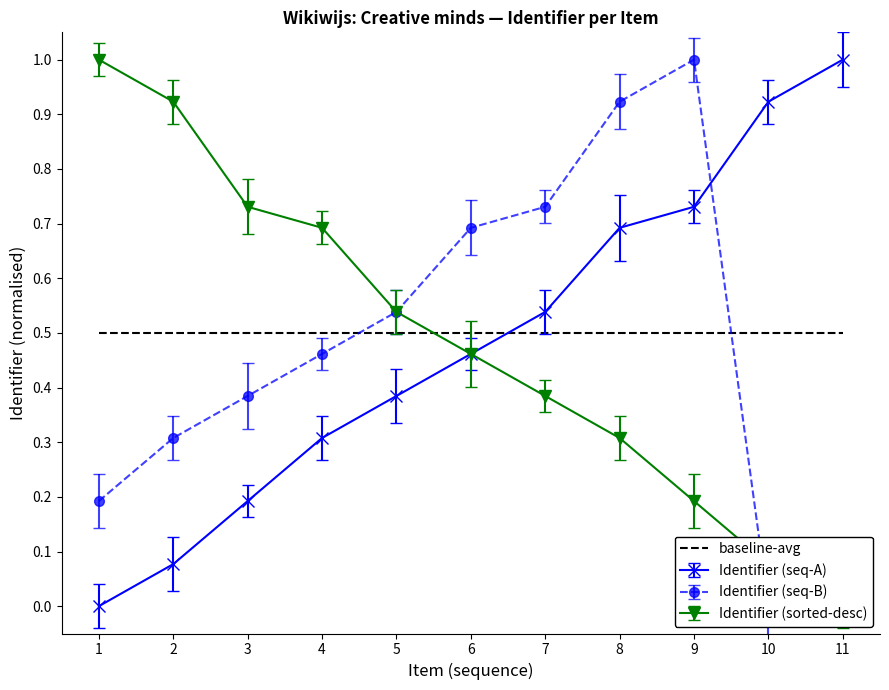

The Identifier (seq-A) series shows 0.1 at 3. True or false?

False